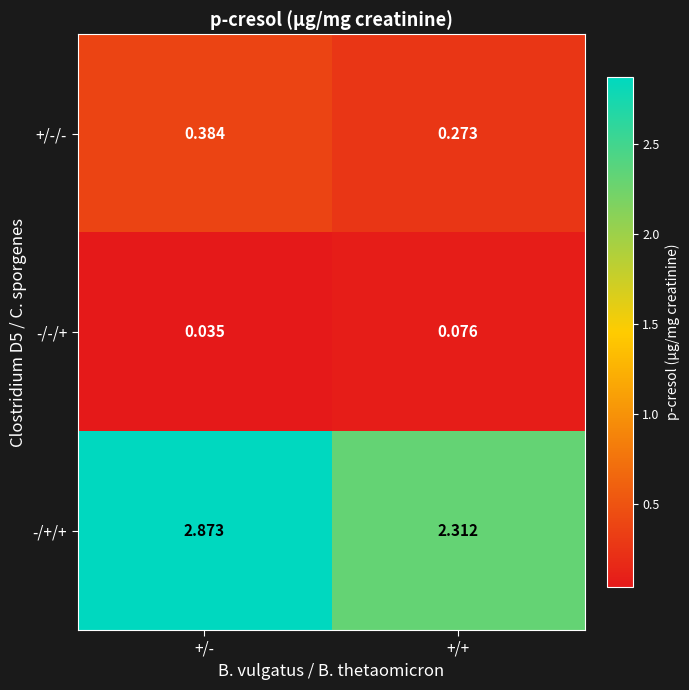

Between +/- and +/+, which series saw the biggest shift?

-/+/+